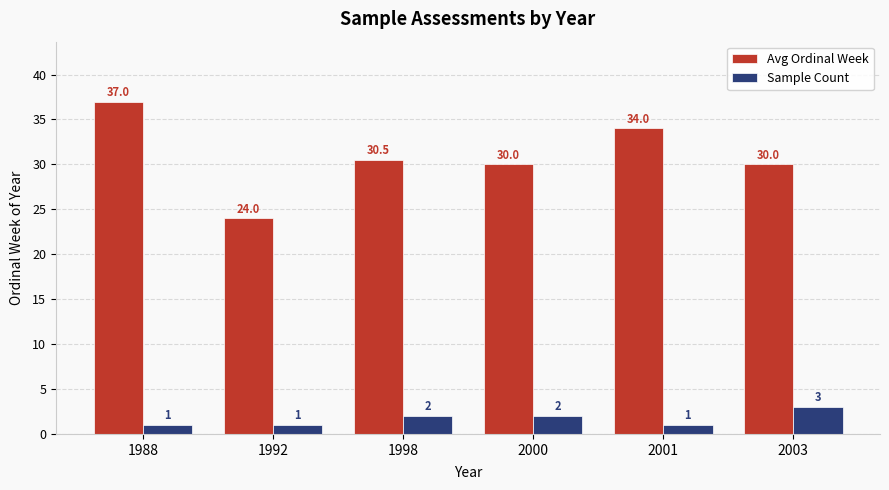

Which series has the widest spread of values?

Avg Ordinal Week